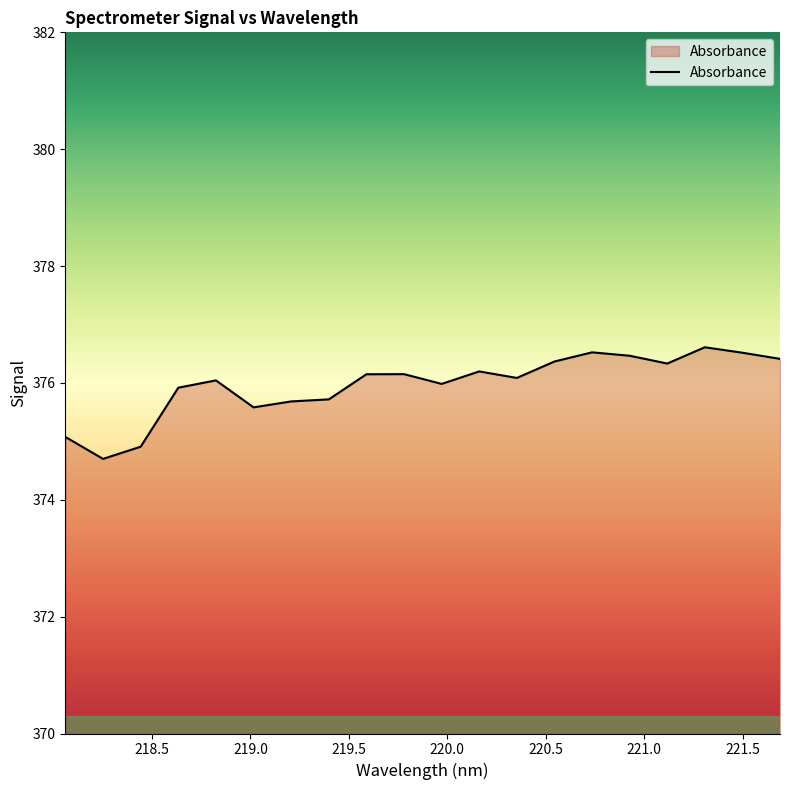

What is the greatest value displayed?

376.6